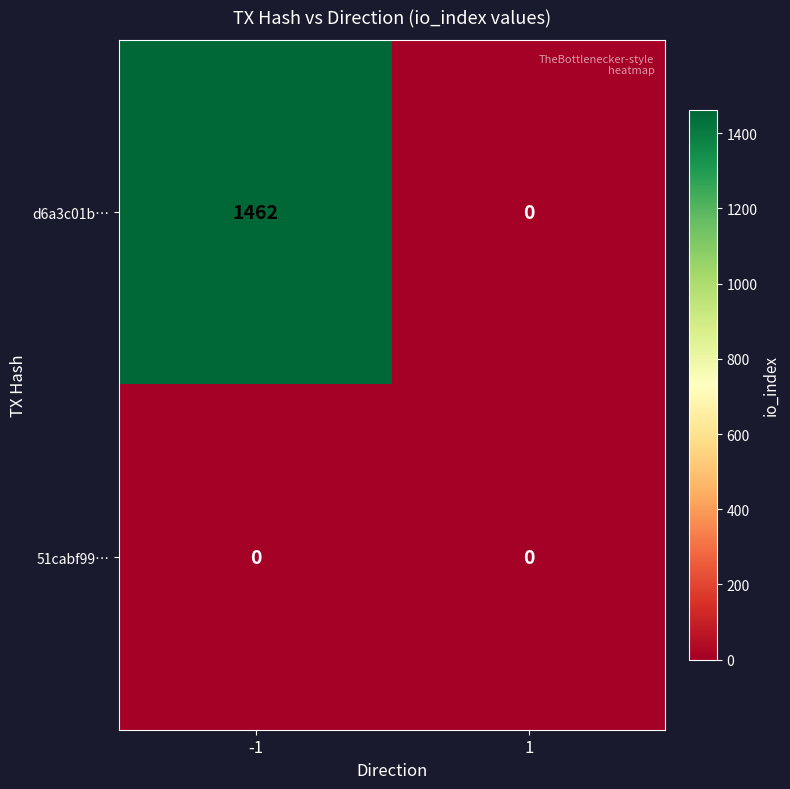

What is the highest value of the d6a3c01b… series?

1462